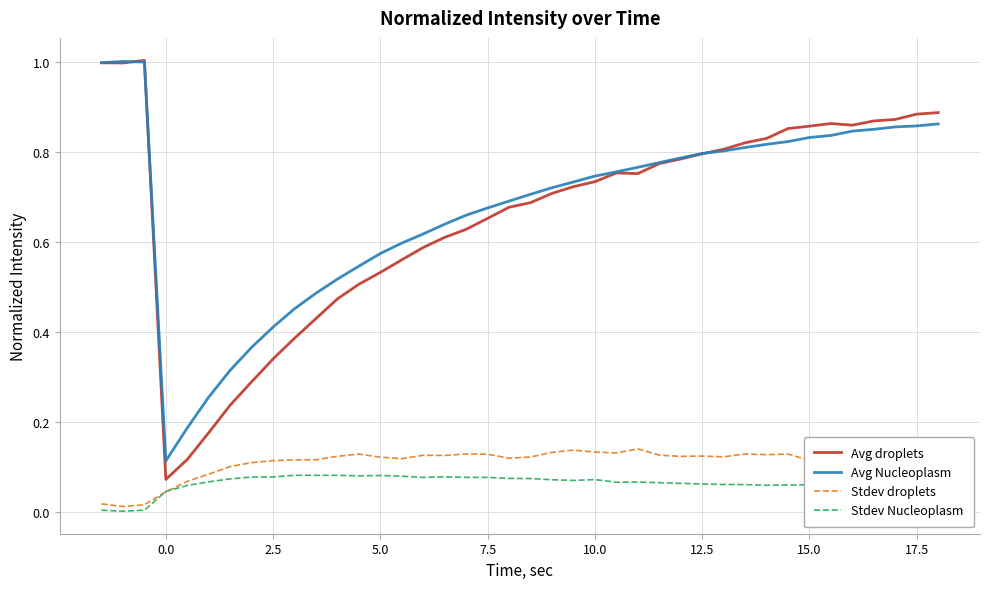

True or false: Avg Nucleoplasm and Stdev Nucleoplasm cross at least once.

False